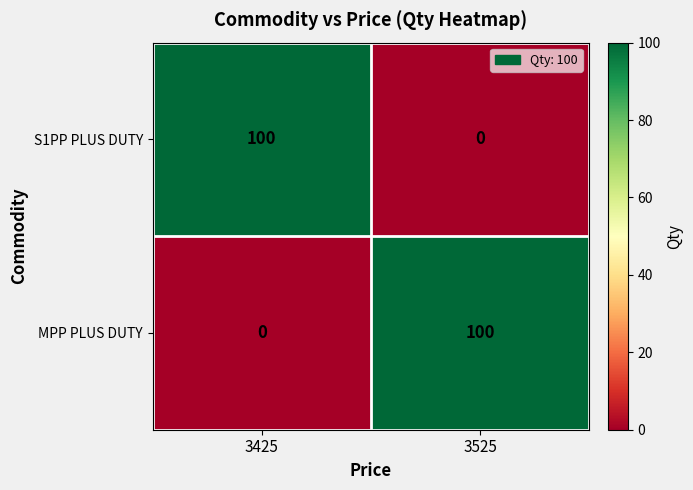

What is the average value of the MPP PLUS DUTY series?

50